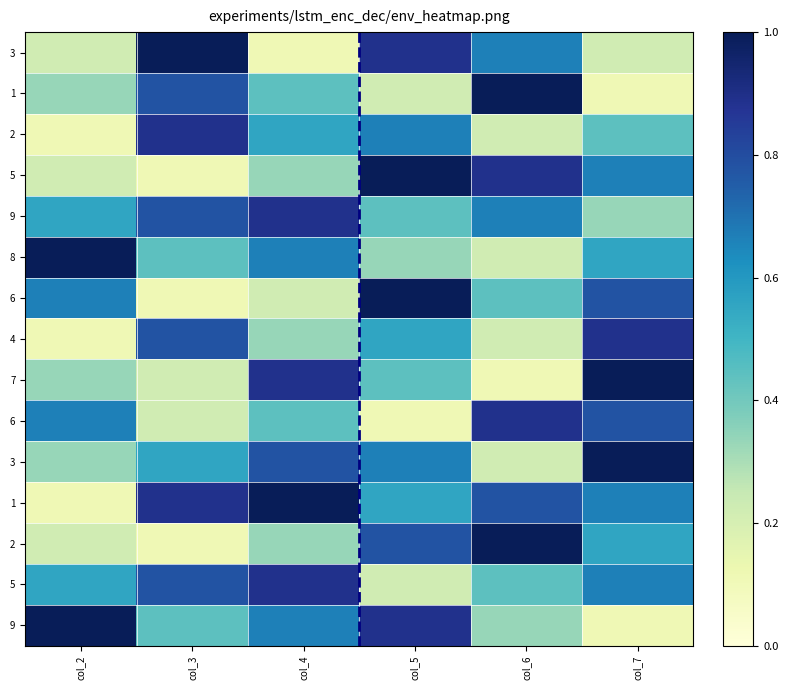

Which has a higher value, col_5 or col_3?

col_3